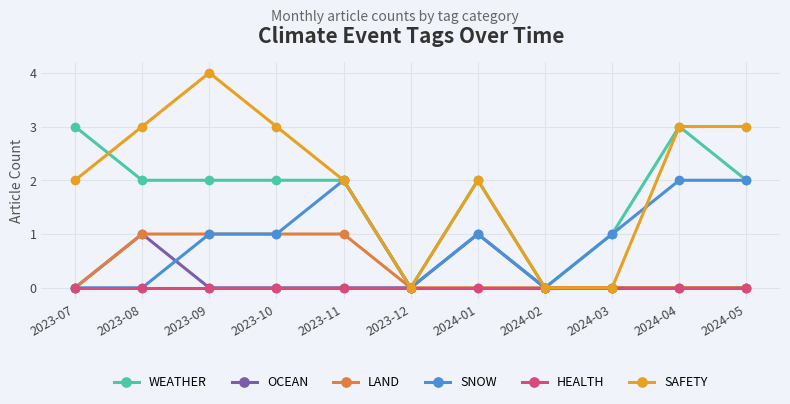

What is the difference between the highest and lowest values at 2023-11?

2